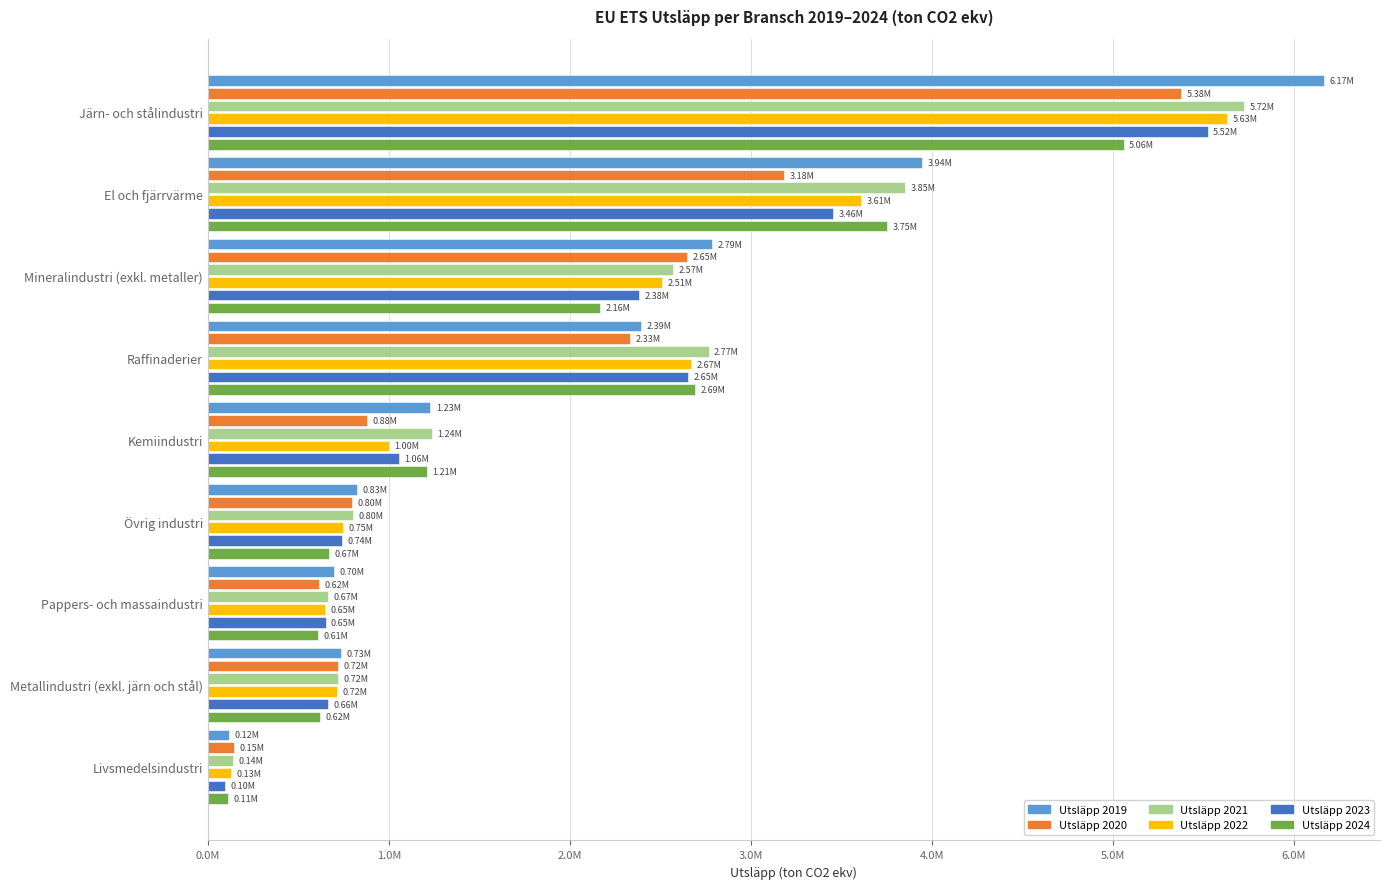

What are all the series names shown in the legend?

Utsläpp 2019, Utsläpp 2020, Utsläpp 2021, Utsläpp 2022, Utsläpp 2023, Utsläpp 2024